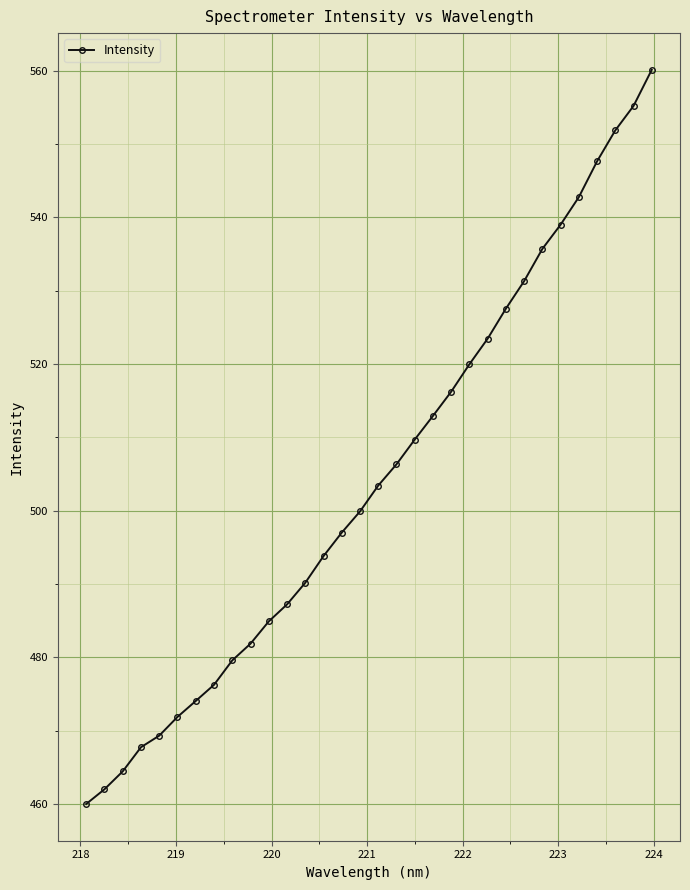

What is the difference between the second highest and second lowest values?

93.2